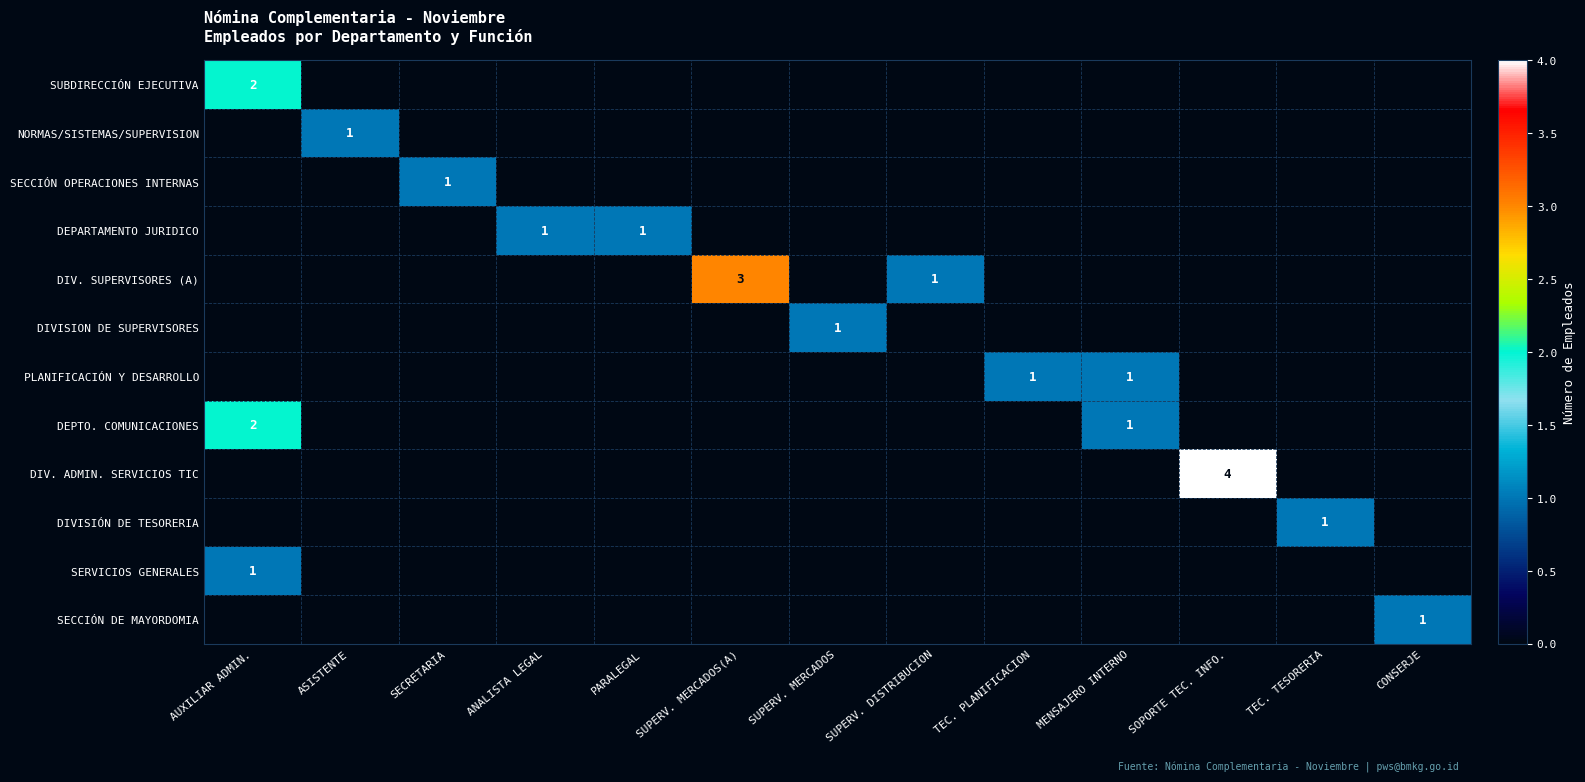

What is the total value across all series at AUXILIAR ADMIN.?

5